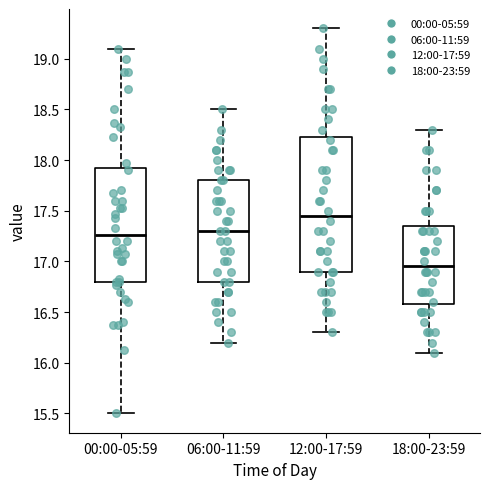

Which box's median line is the lowest?

18:00-23:59